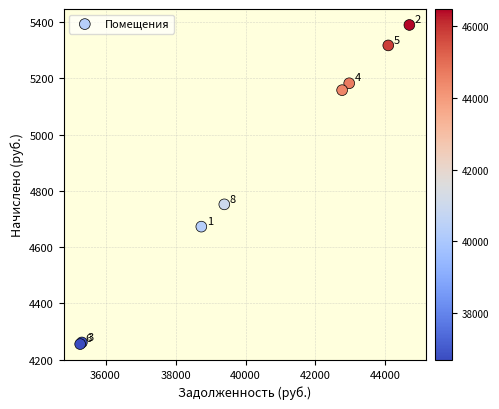

What Y value in the scatter plot is closest to 4822?

4752.0